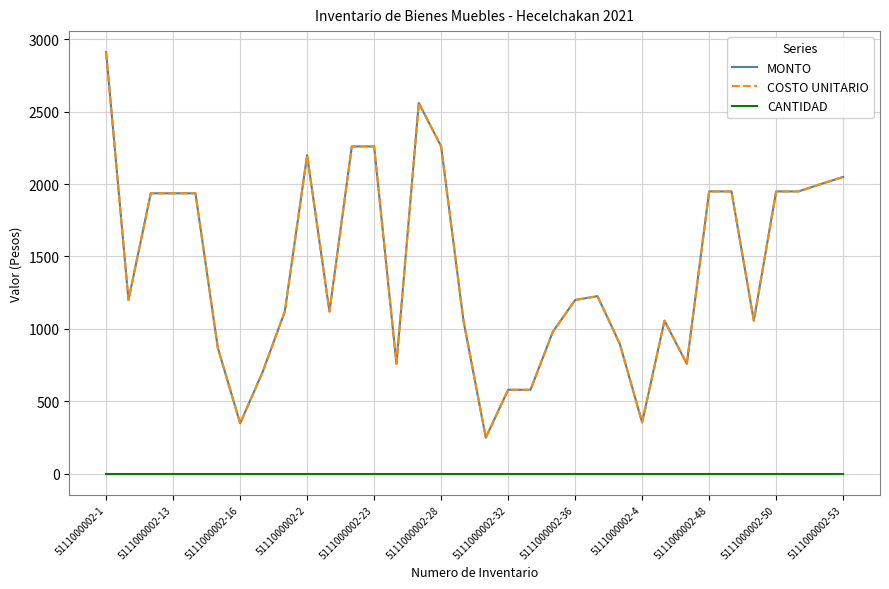

How many lines are shown in the chart?

3